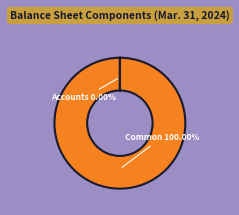

Is there a majority slice in this chart?

Yes